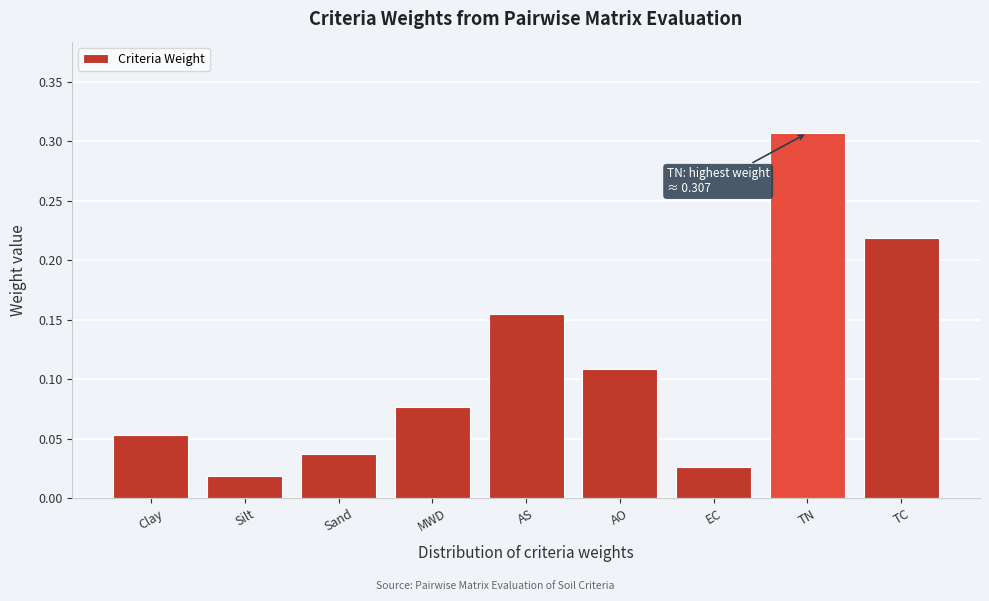

The value at TN is 0.4. True or false?

False